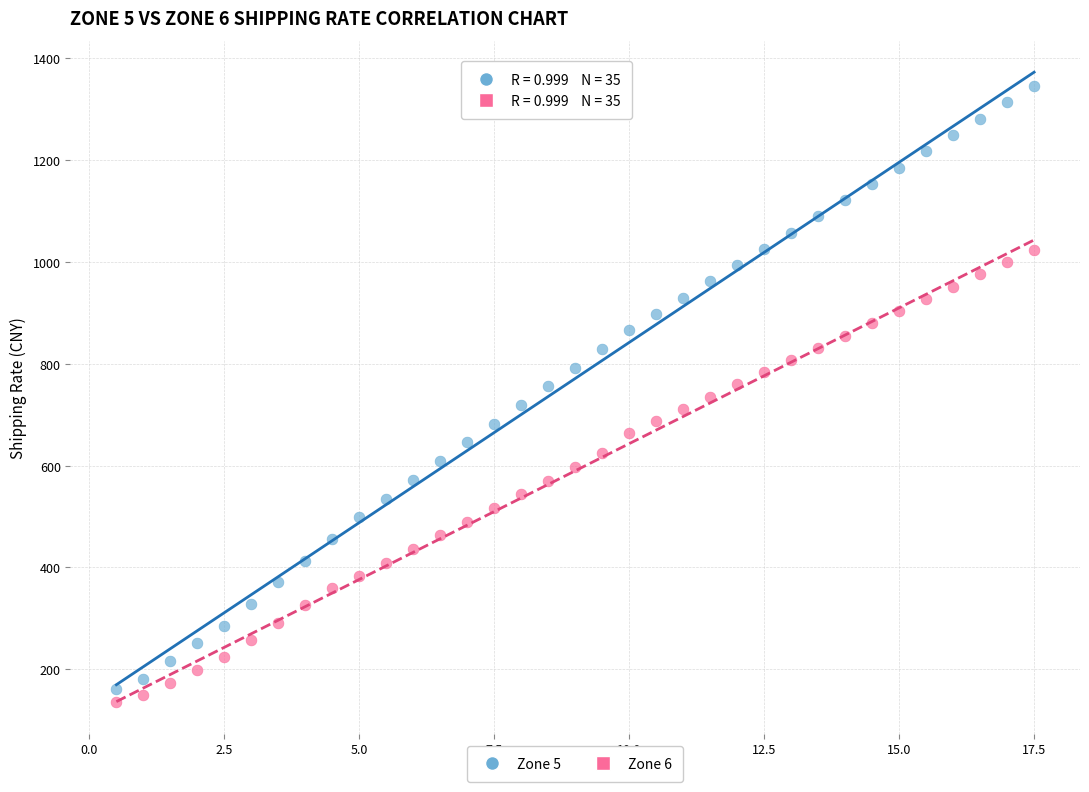

What are all the series names shown in the legend?

Zone 5, Zone 6